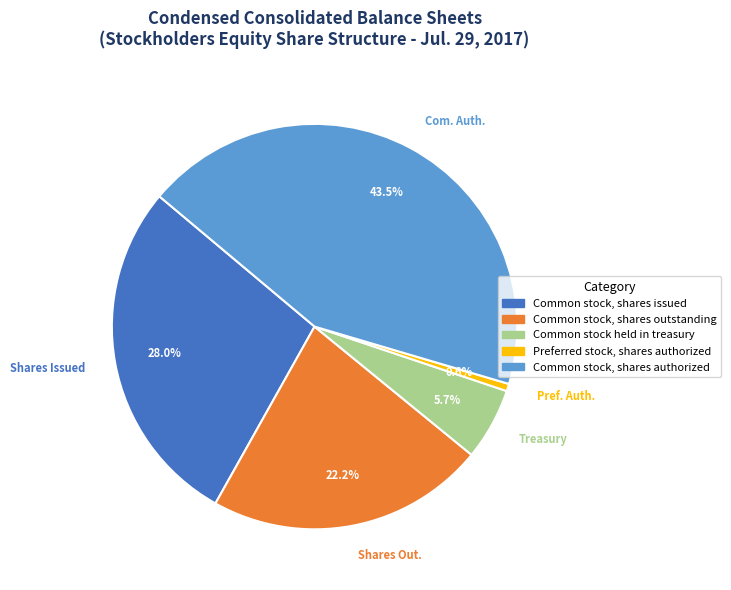

Does Common stock, shares authorized represent more than half of the total?

No